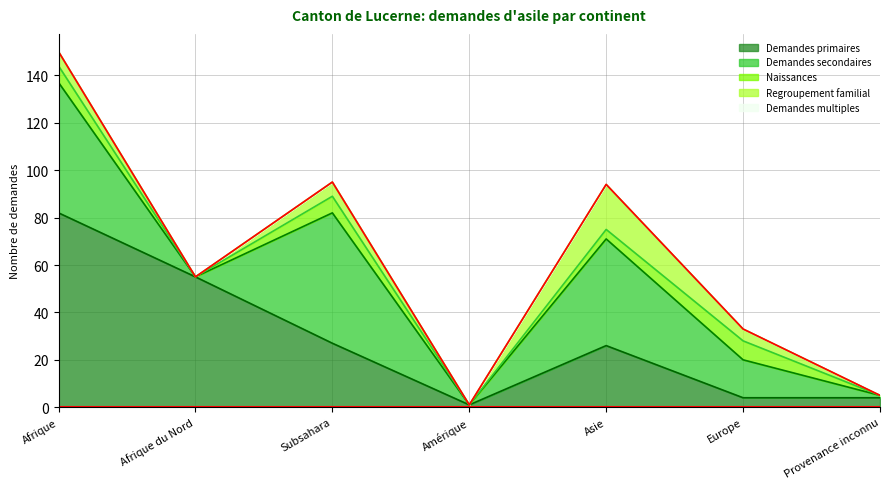

What are all the series names shown in the legend?

Demandes primaires, Demandes secondaires, Naissances, Regroupement familial, Demandes multiples